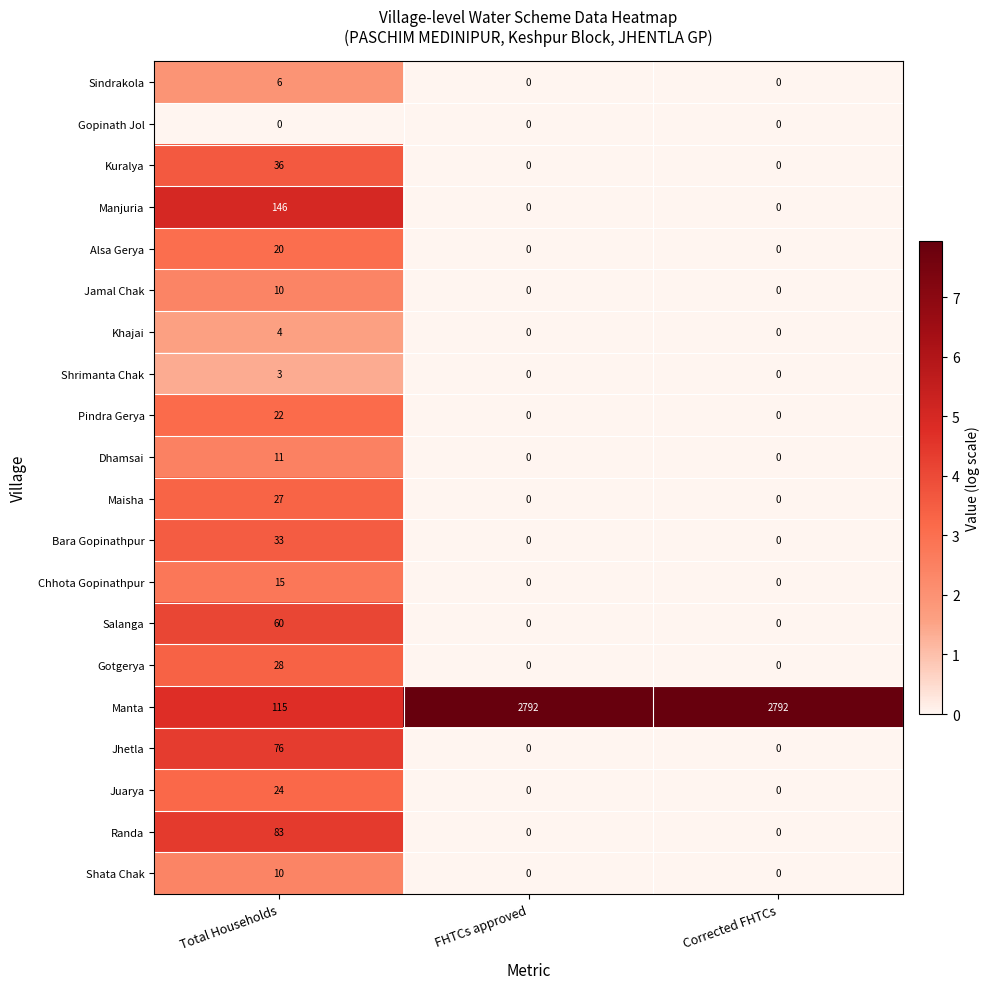

How many positive values does the Jamal Chak series have?

1